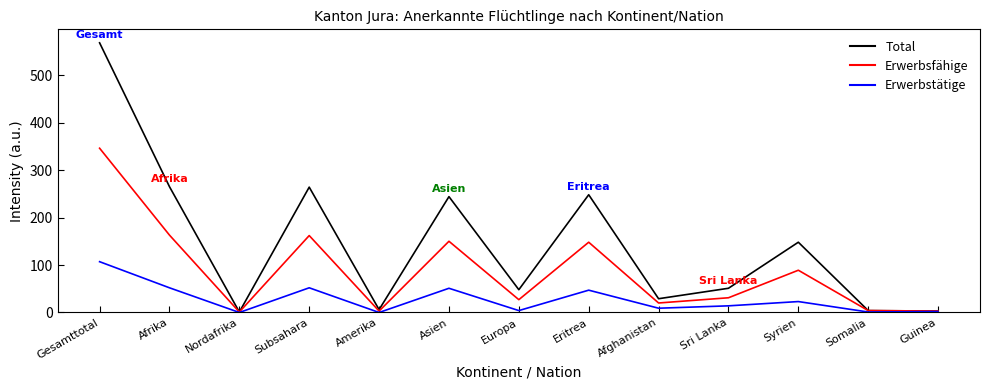

What is the spread (max minus min) of values at Subsahara?

212